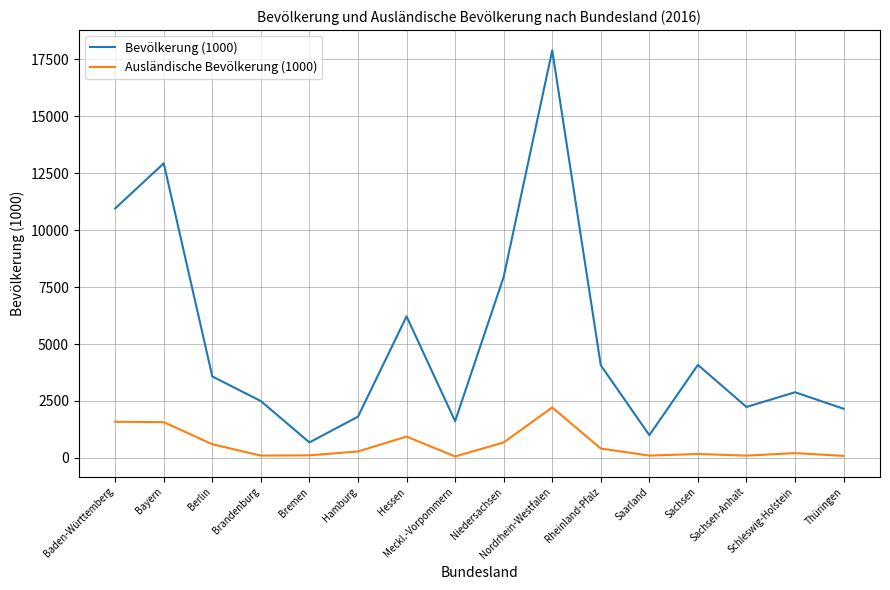

Where does the Ausländische Bevölkerung (1000) series first go above 282?

Baden-Württemberg